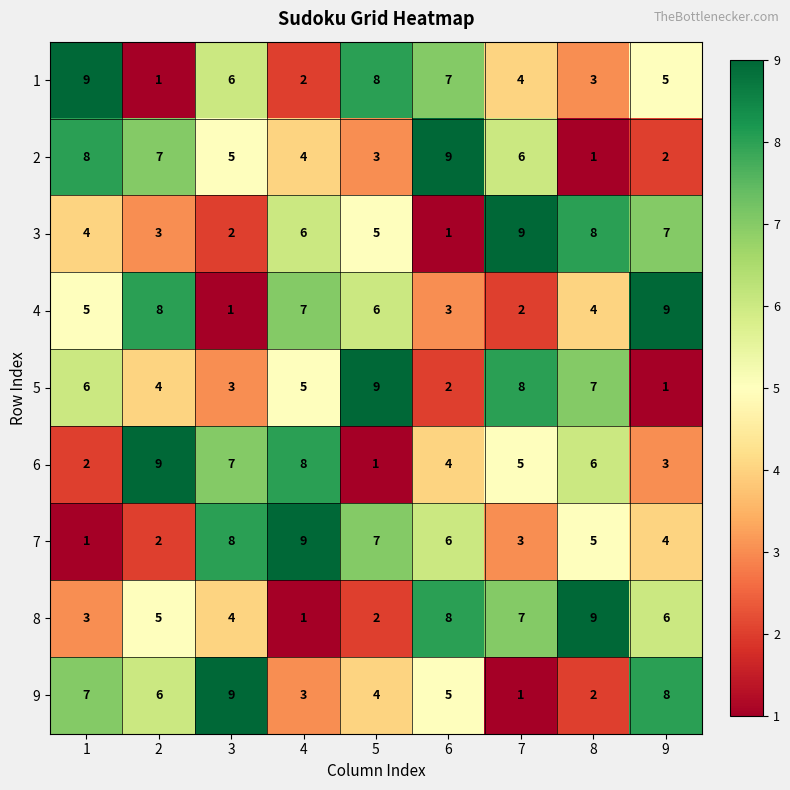

What is the average value of the 8 series?

5